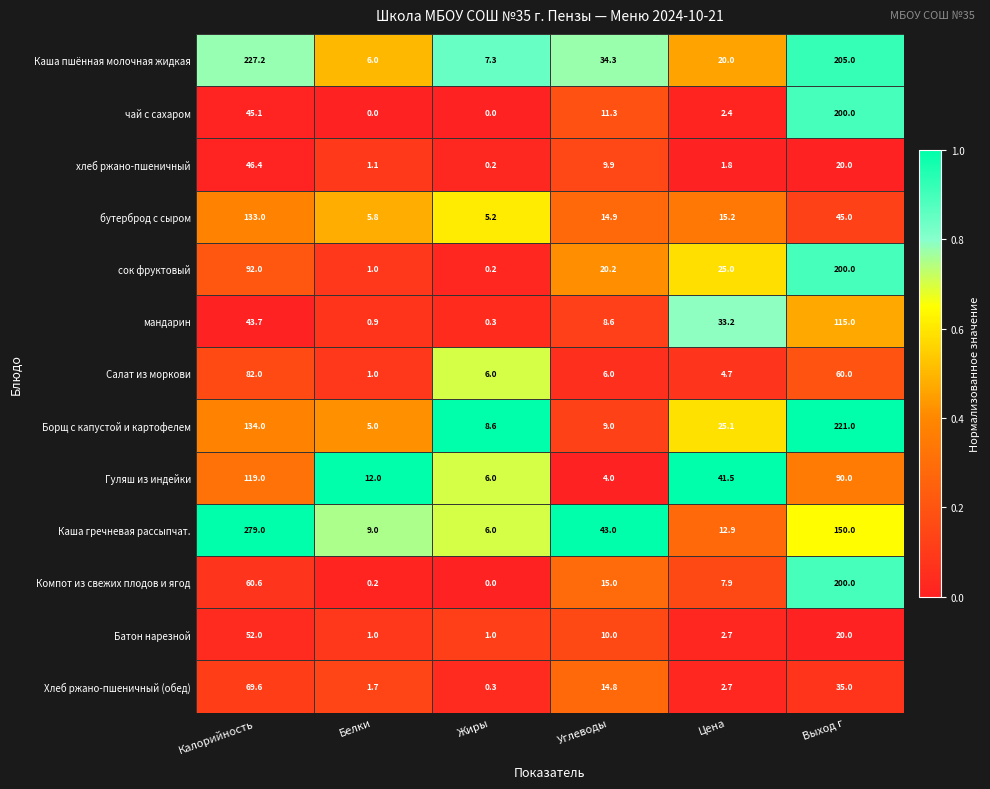

At how many categories does at least one series exceed 0?

6